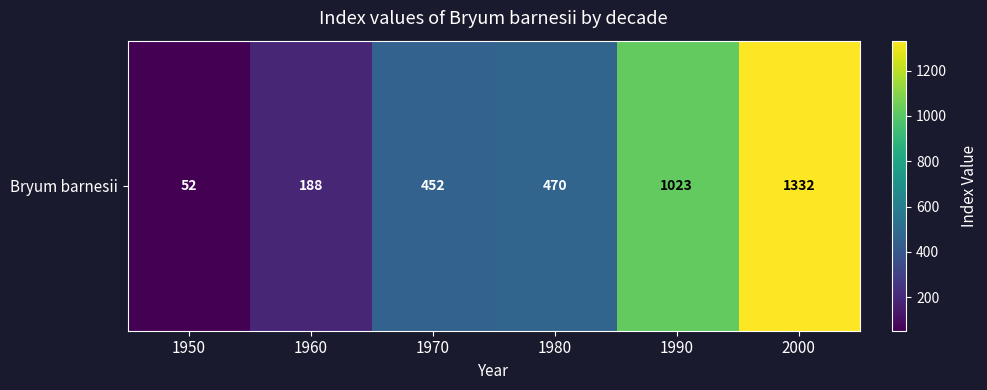

Rank the categories by value from highest to lowest.

2000, 1990, 1980, 1970, 1960, 1950